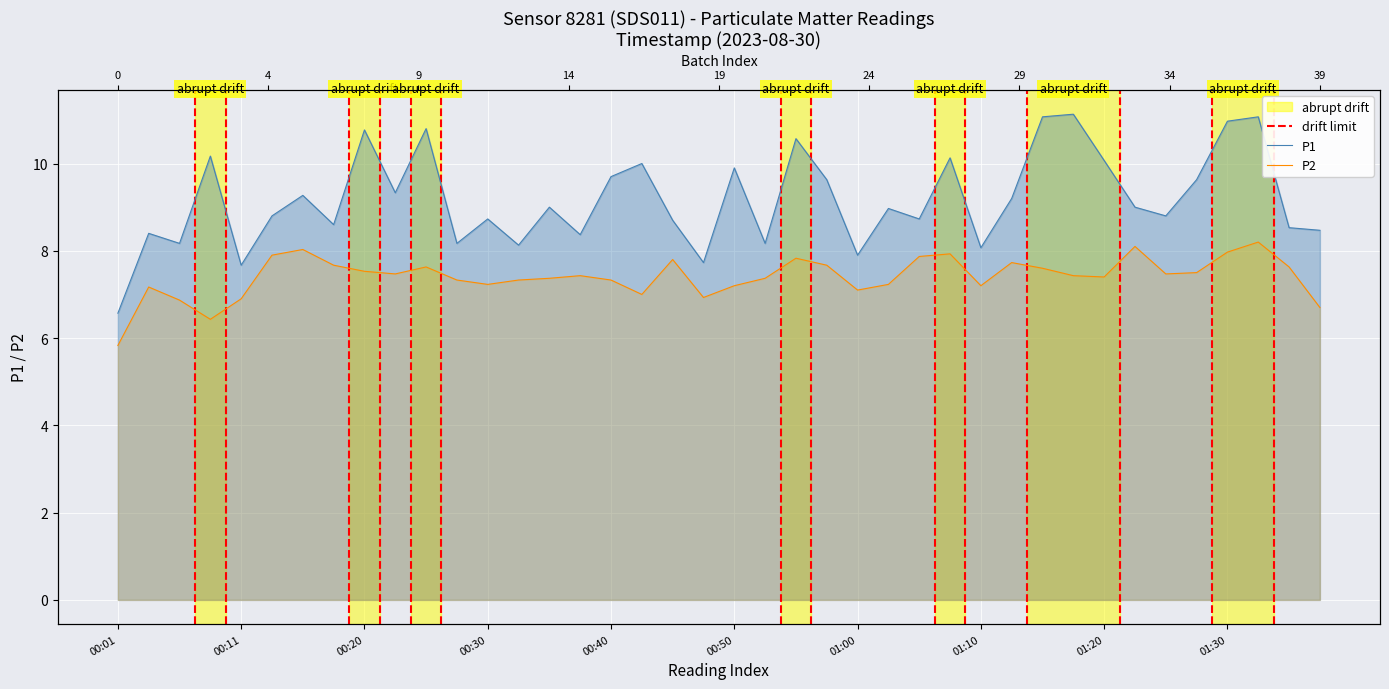

What is the value of the P1 point at the 25th from the left?

7.9